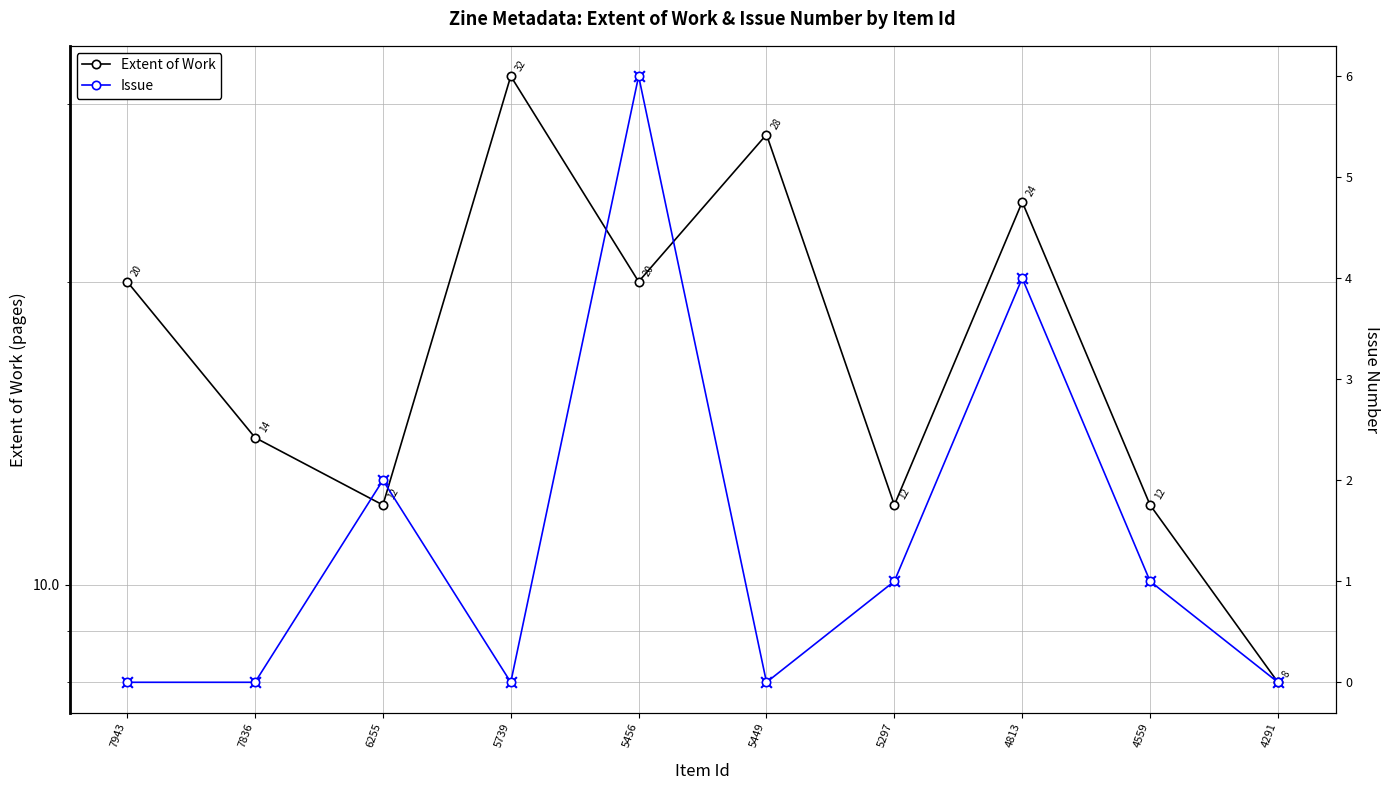

Which series reaches the minimum Y coordinate?

Issue